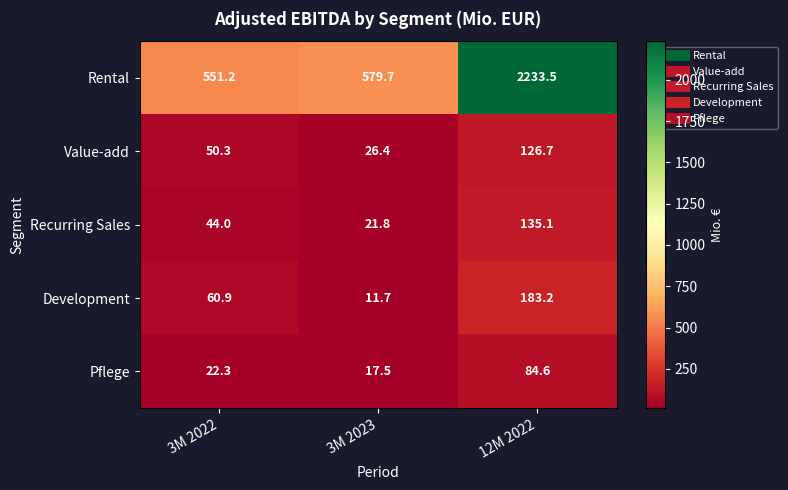

At how many categories does at least one series exceed 2041?

1